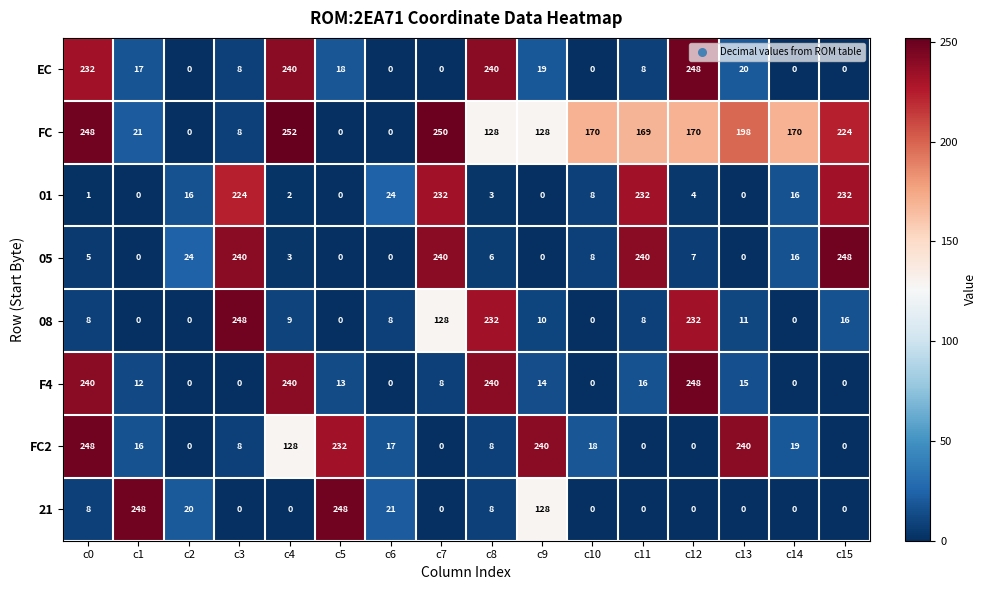

Where does the 05 series first go above 7?

c2